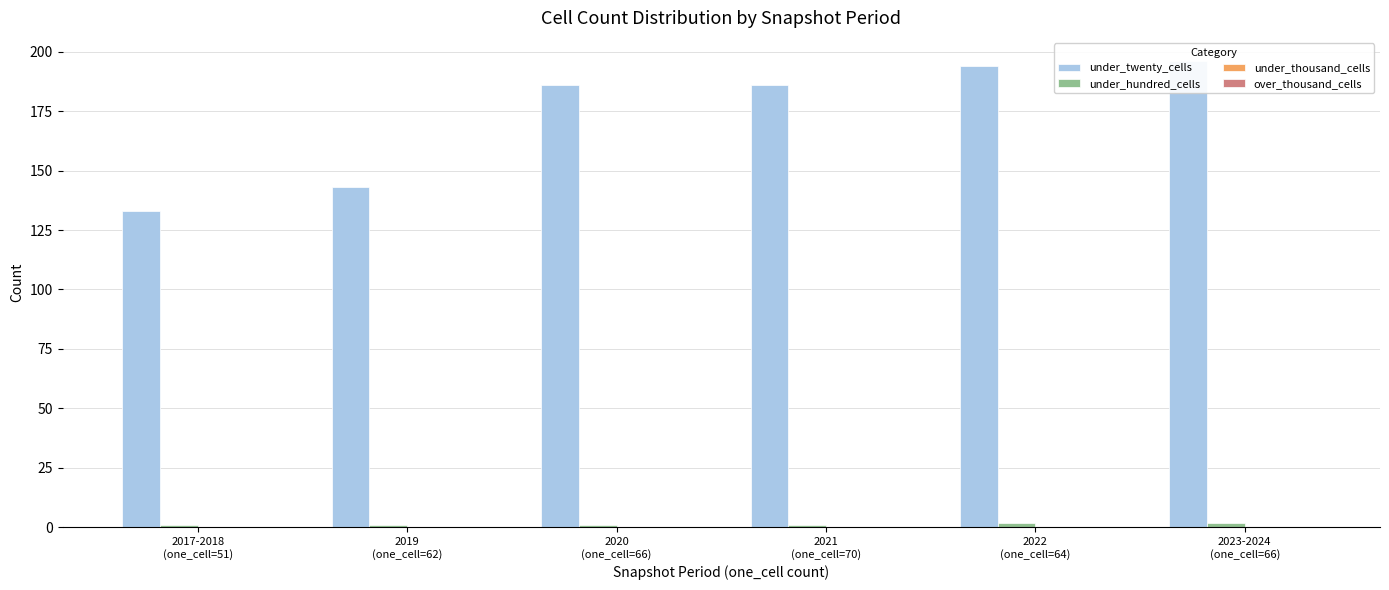

What is the total value across all series at 2021
(one_cell=70)?

187